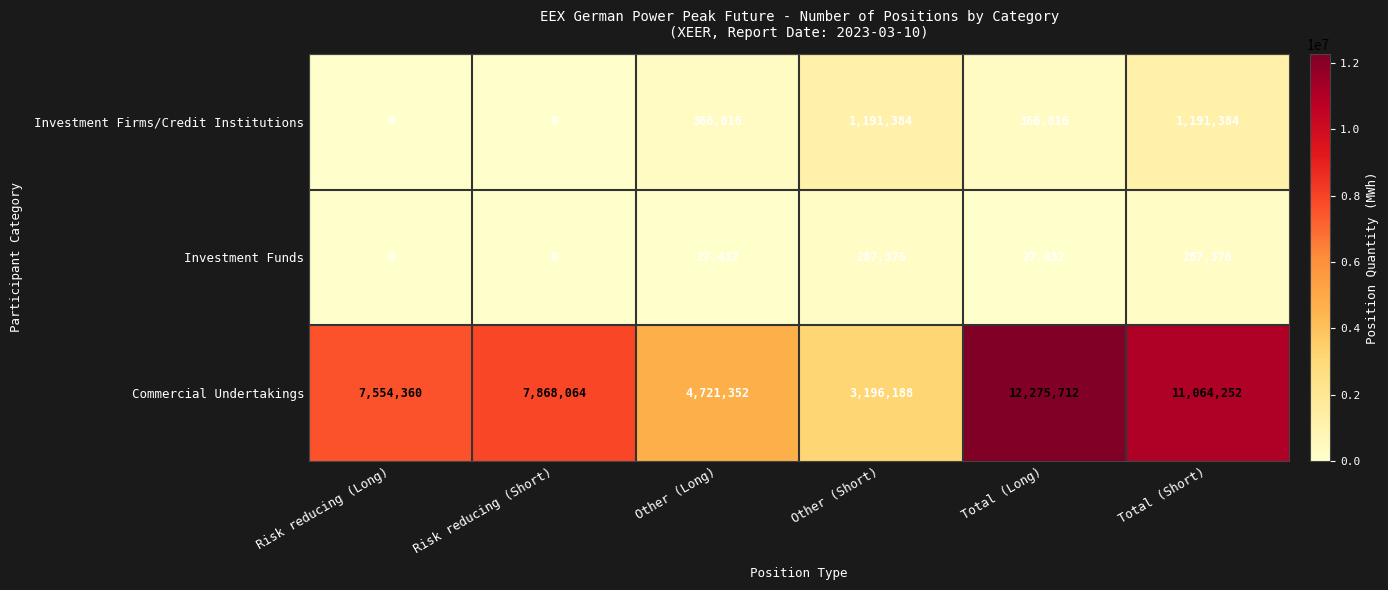

What is the difference between the highest and lowest values at Other (Long)?

4693920